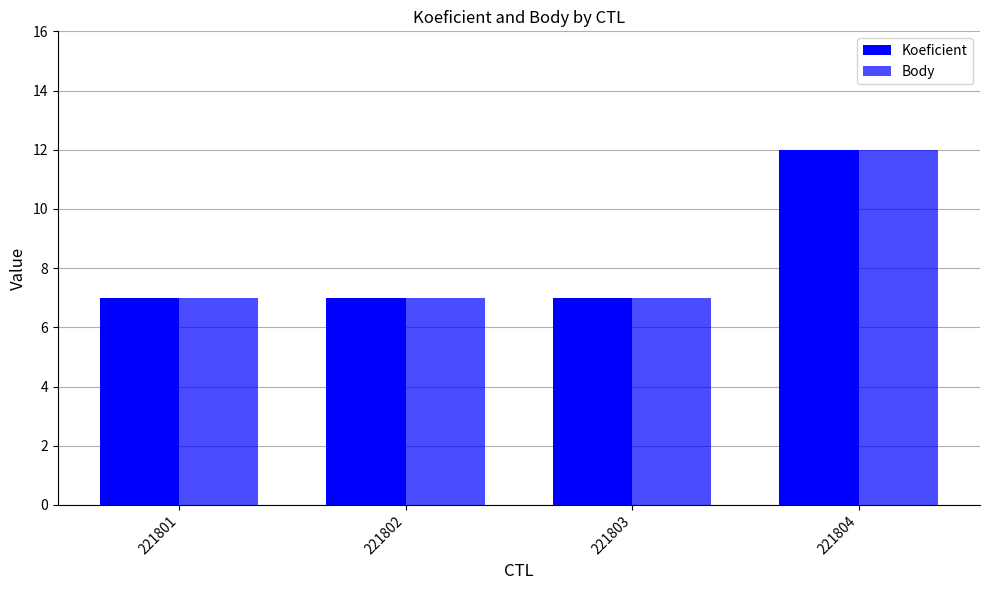

How many distinct data groups are displayed?

2